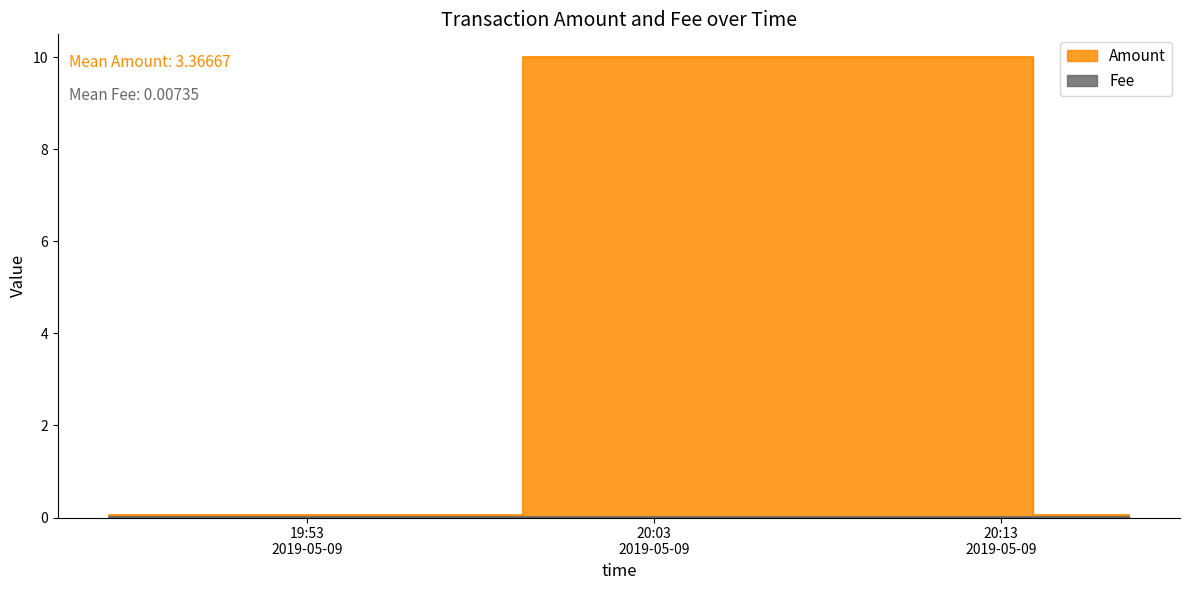

Reading left to right, what are all the values shown in this chart?

0.1	10.0	0.1